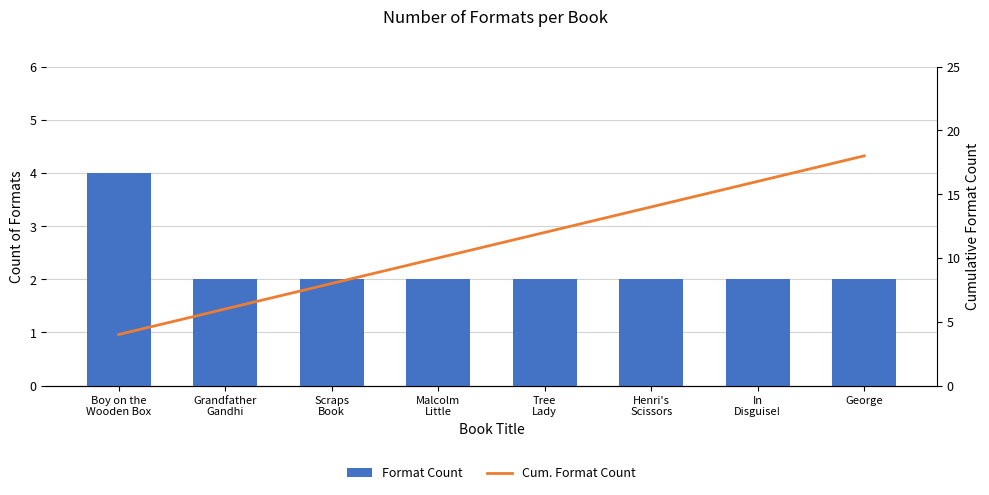

What is the smallest value displayed?

2